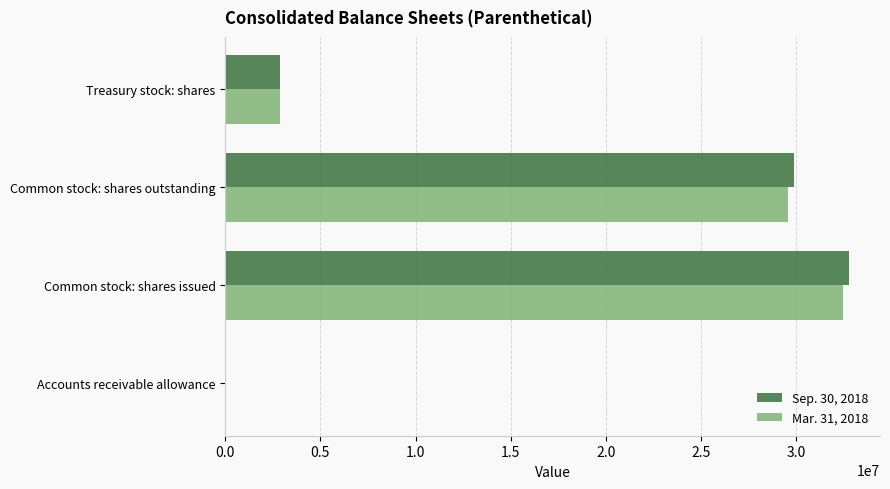

Count the number of data series in this chart.

2